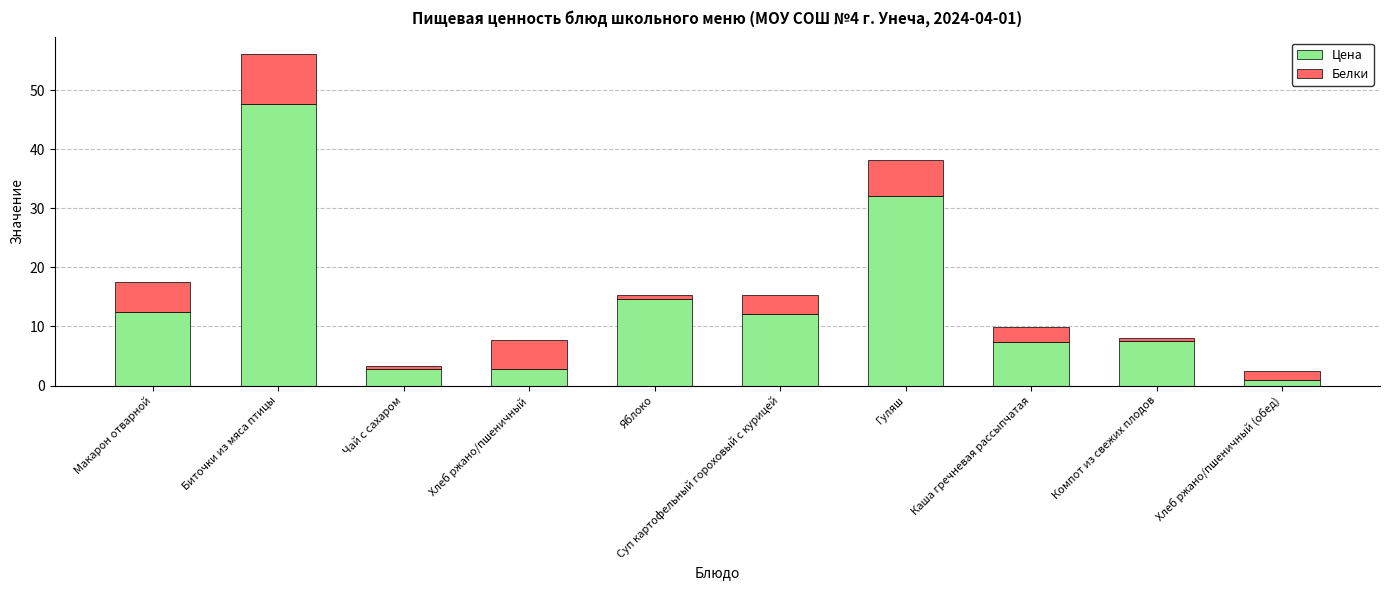

What value does the Цена series have at Макарон отварной?

12.5